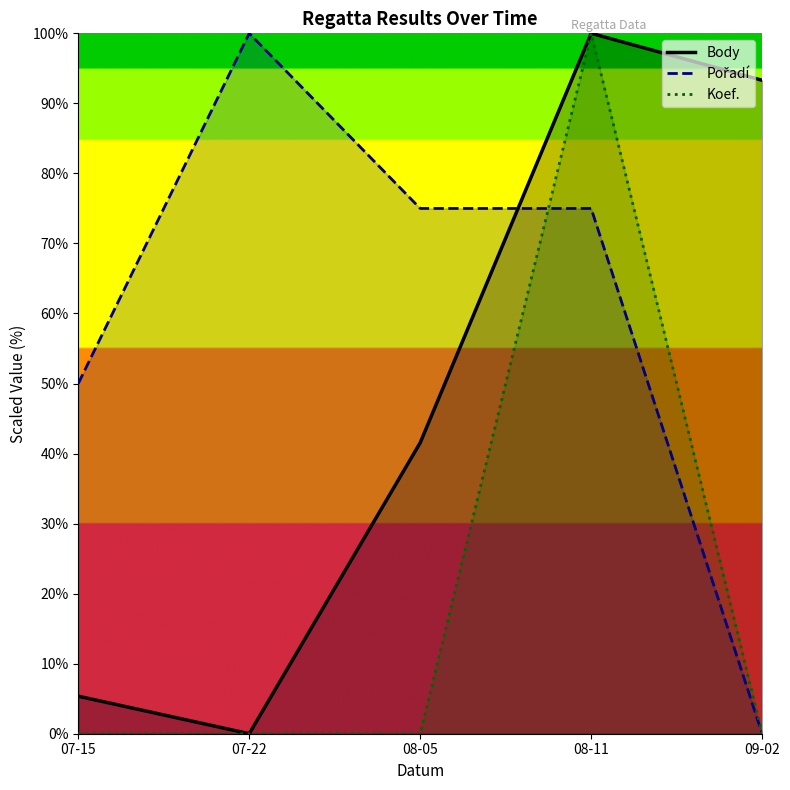

What is the difference between the highest and lowest values at 08-11?

25.0